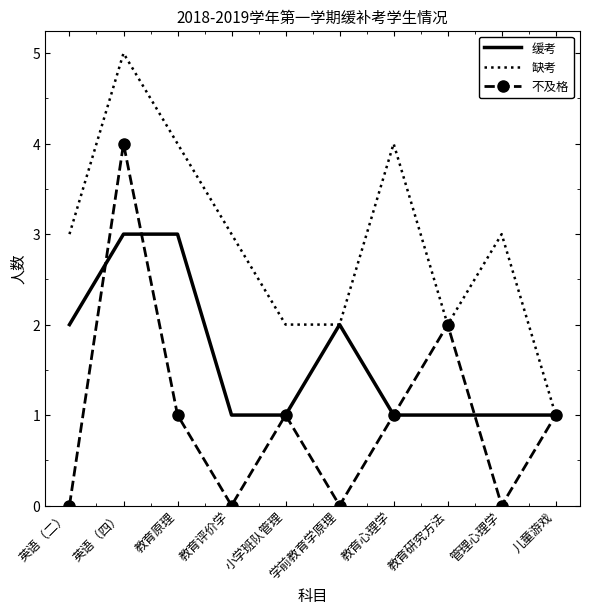

True or false: 缓考 has more than 0 interior local peaks.

True